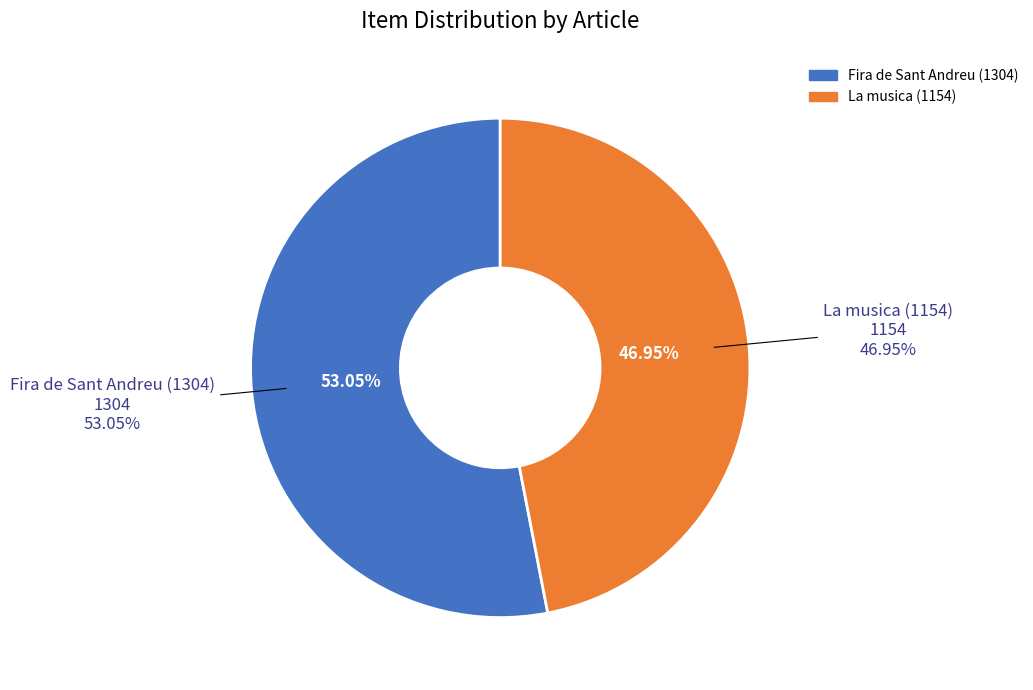

Rank the categories by value from highest to lowest.

Fira de Sant Andreu (1304), La musica (1154)